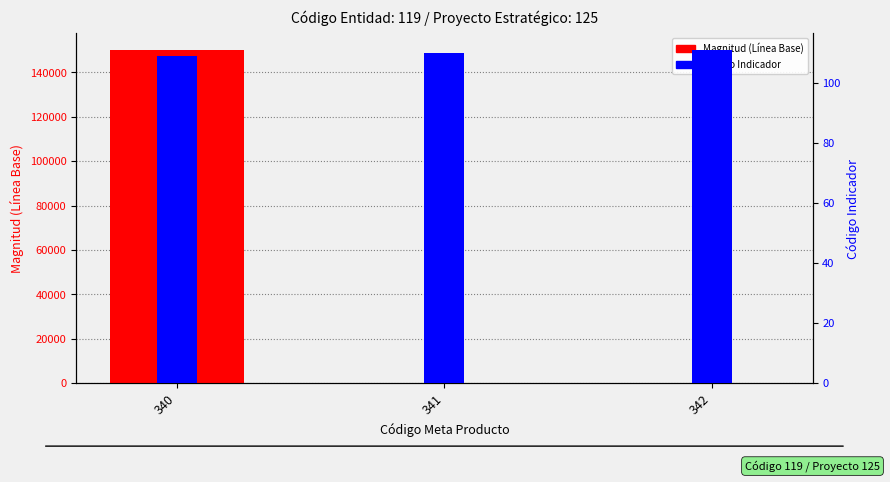

How many data points does each series have?

3